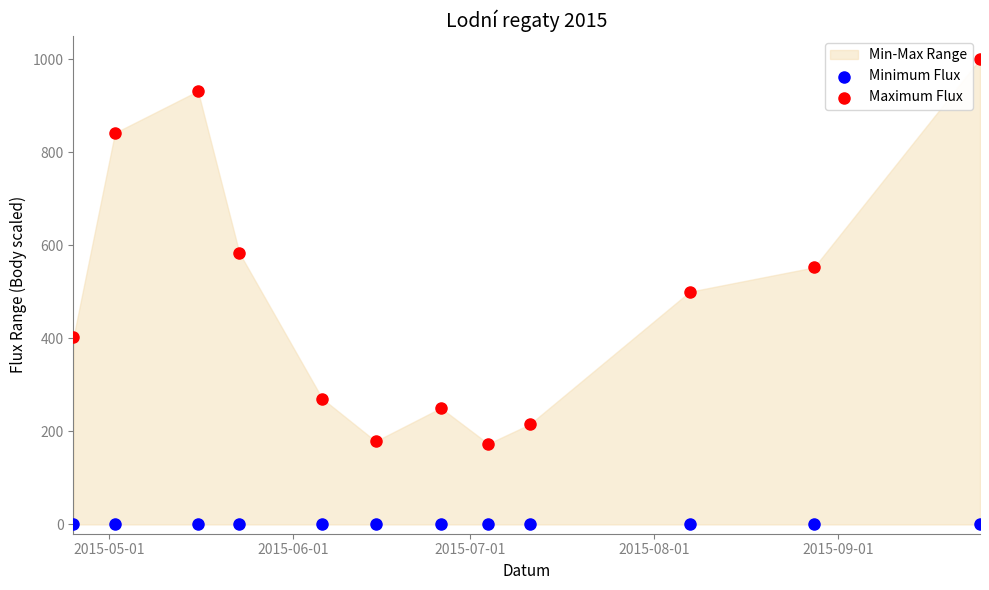

Which series reaches the minimum Y coordinate?

Minimum Flux